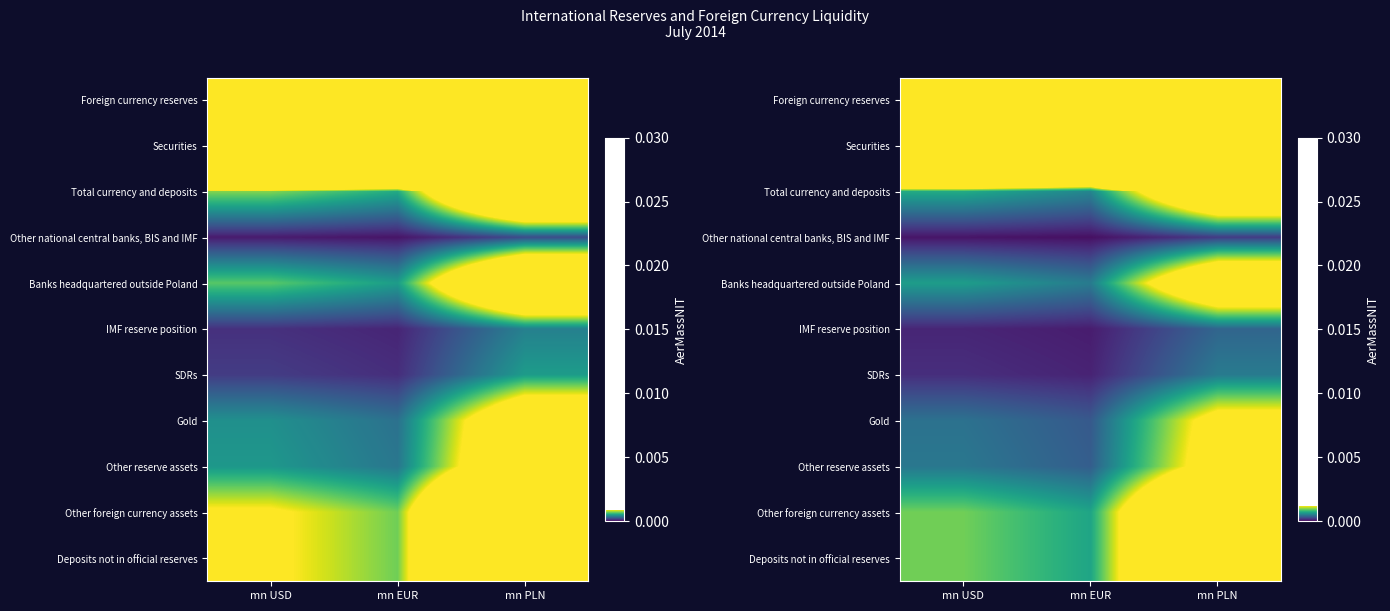

List the series in order of their peak value, lowest first.

Other national central banks, BIS and IMF, IMF reserve position, SDRs, Gold, Other reserve assets, Banks headquartered outside Poland, Total currency and deposits, Other foreign currency assets, Deposits not in official reserves, Securities, Foreign currency reserves